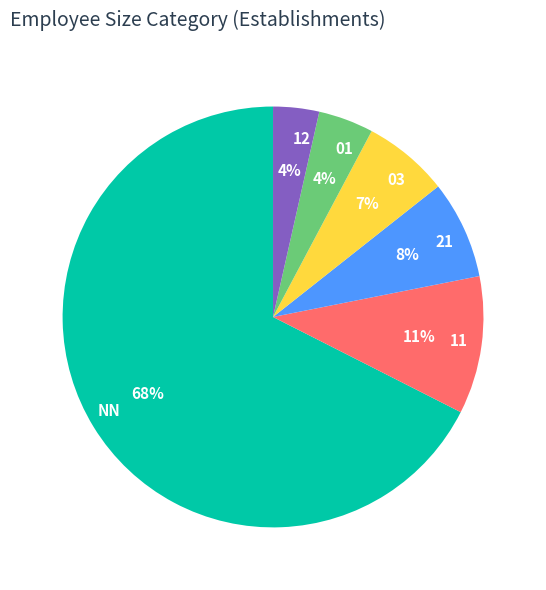

Count the number of slices in the pie.

6